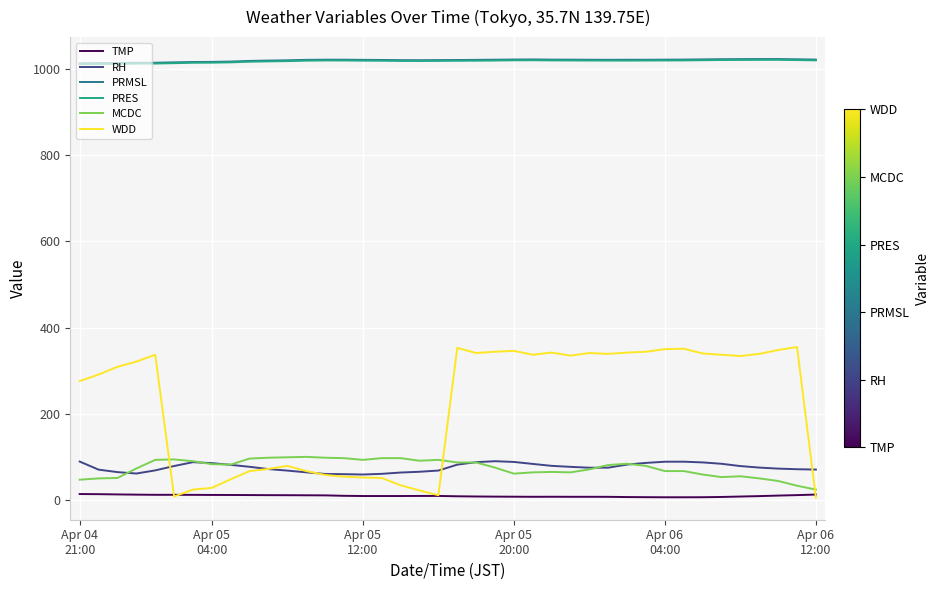

Does the chart have visible grid lines?

Yes